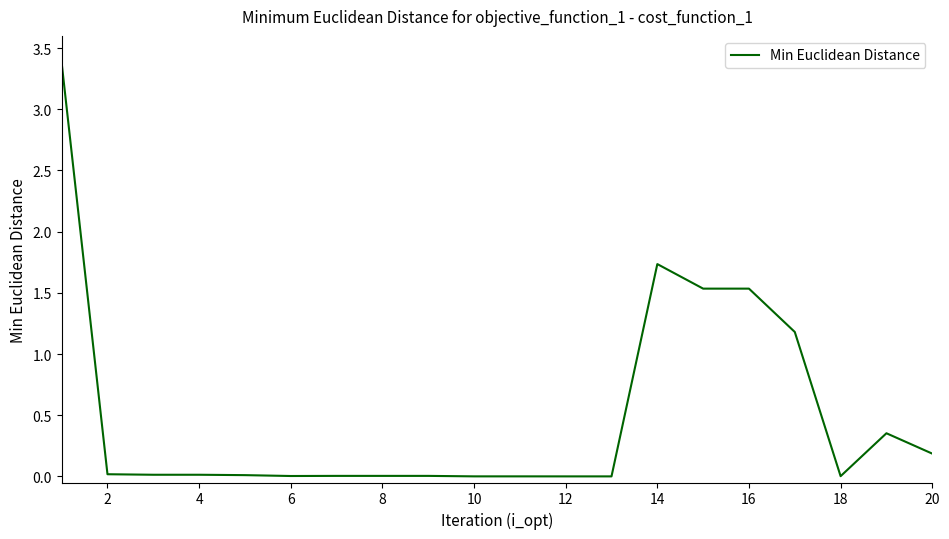

What is the greatest value displayed?

3.4